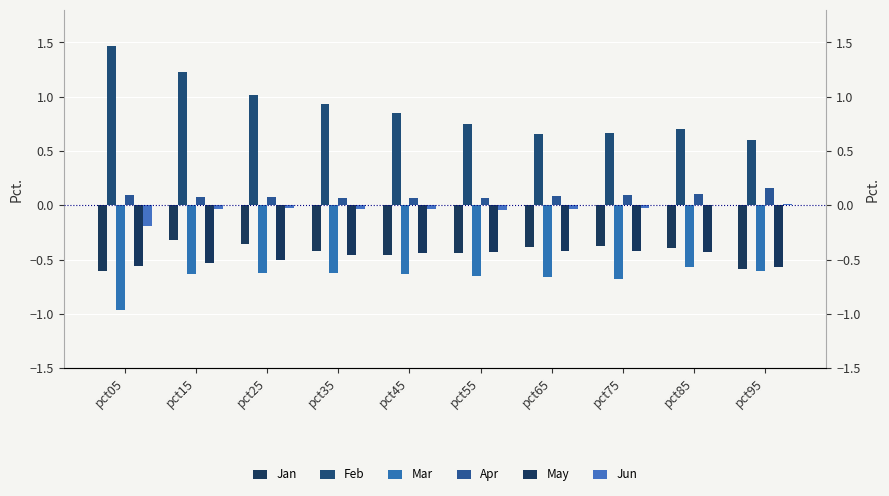

What is the total value across all series at pct35?

-0.5